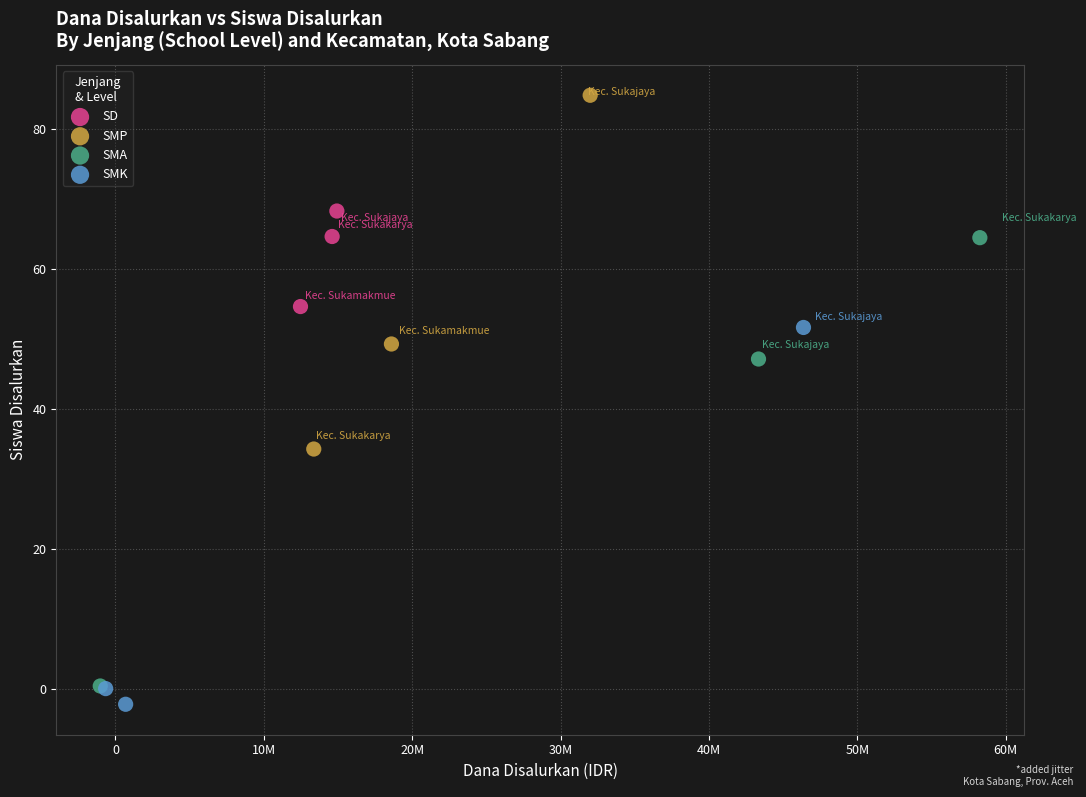

Which series contains the highest Y value?

SMP